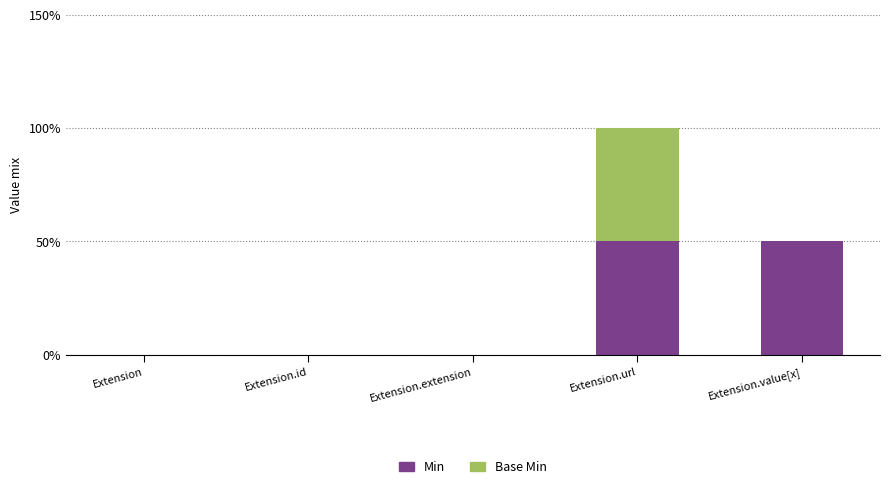

What are all the series names shown in the legend?

Min, Base Min